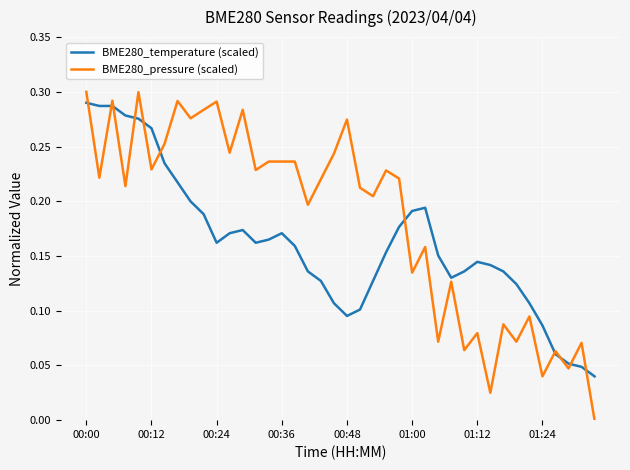

What are all the series names shown in the legend?

BME280_temperature (scaled), BME280_pressure (scaled)